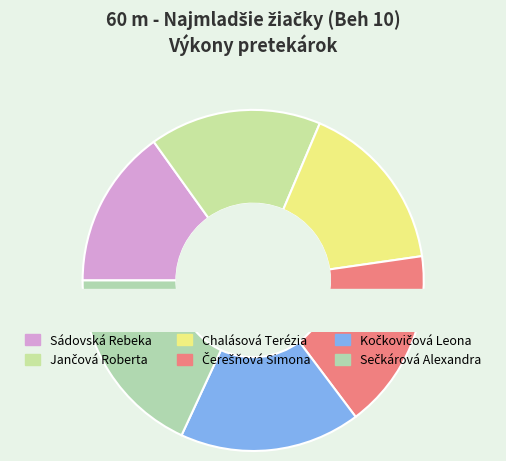

How many segments does this pie chart have?

6